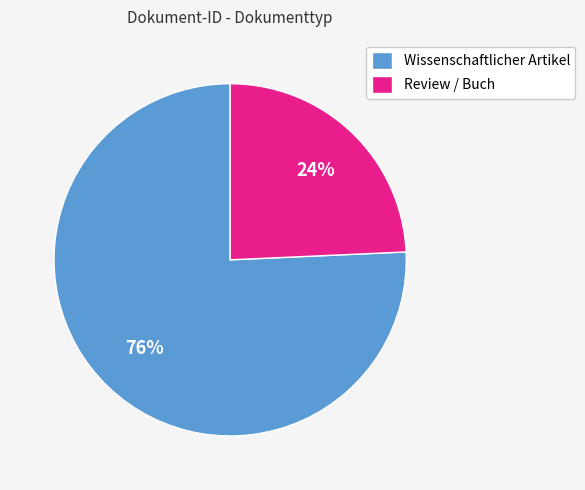

Is Wissenschaftlicher Artikel the majority of the pie?

Yes